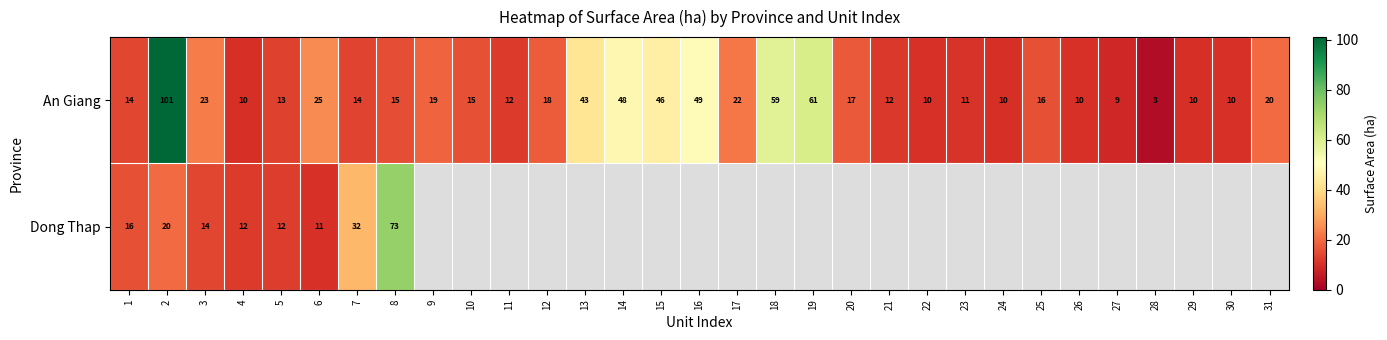

At 7, list the series in order from smallest to largest.

An Giang, Dong Thap